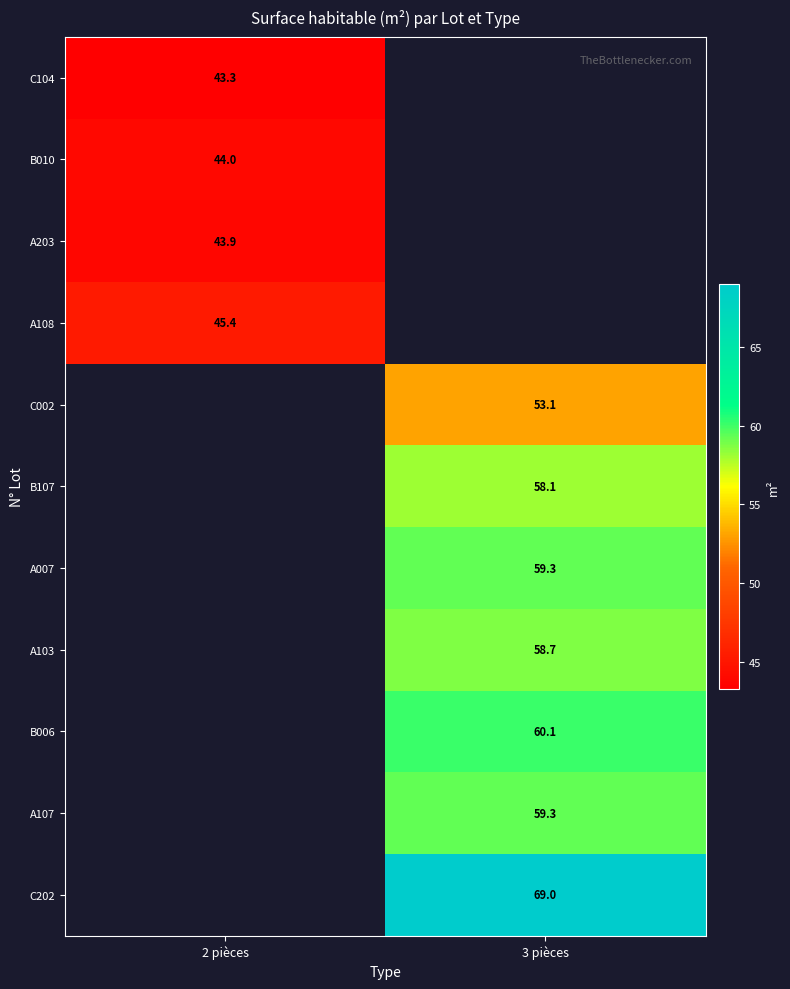

The value of A103 at 3 pièces is 58.7. True or false?

True